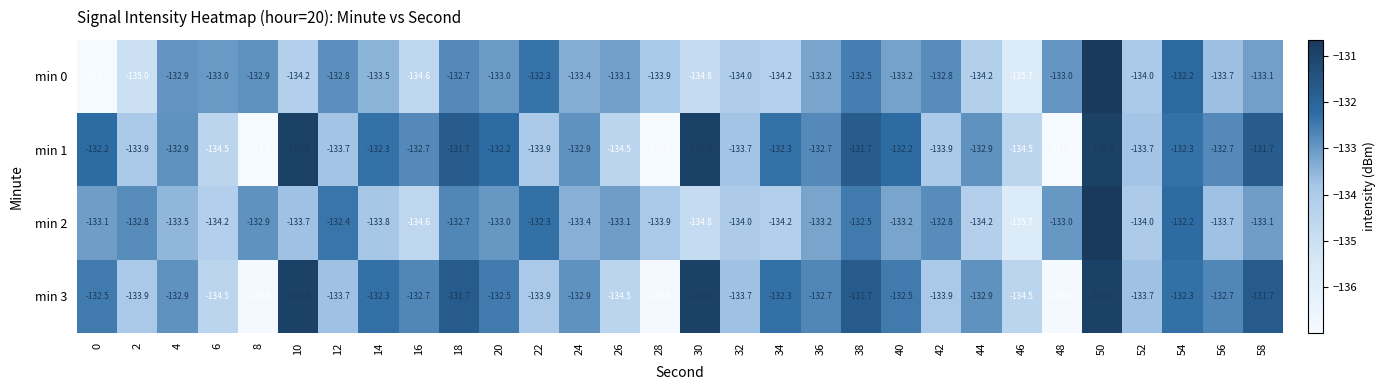

At which label does min 1 first exceed -132?

10